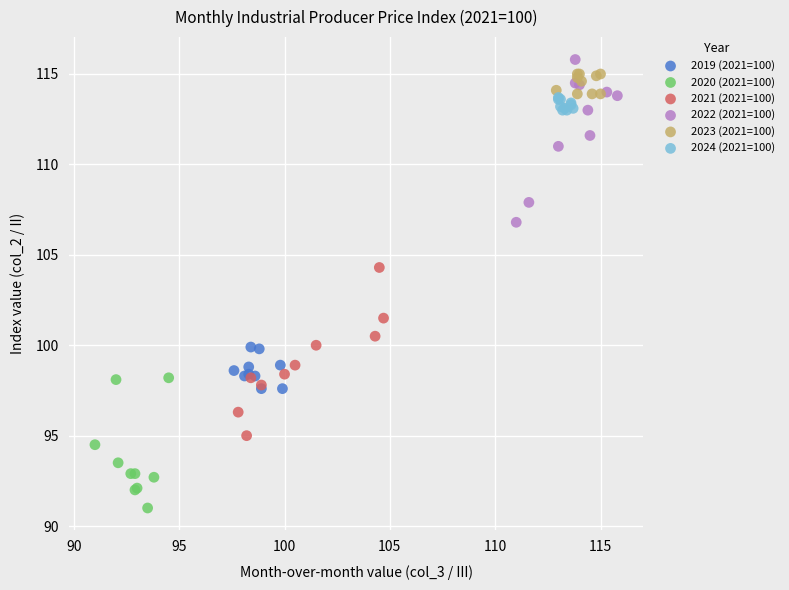

Which series reaches the minimum Y coordinate?

2020 (2021=100)